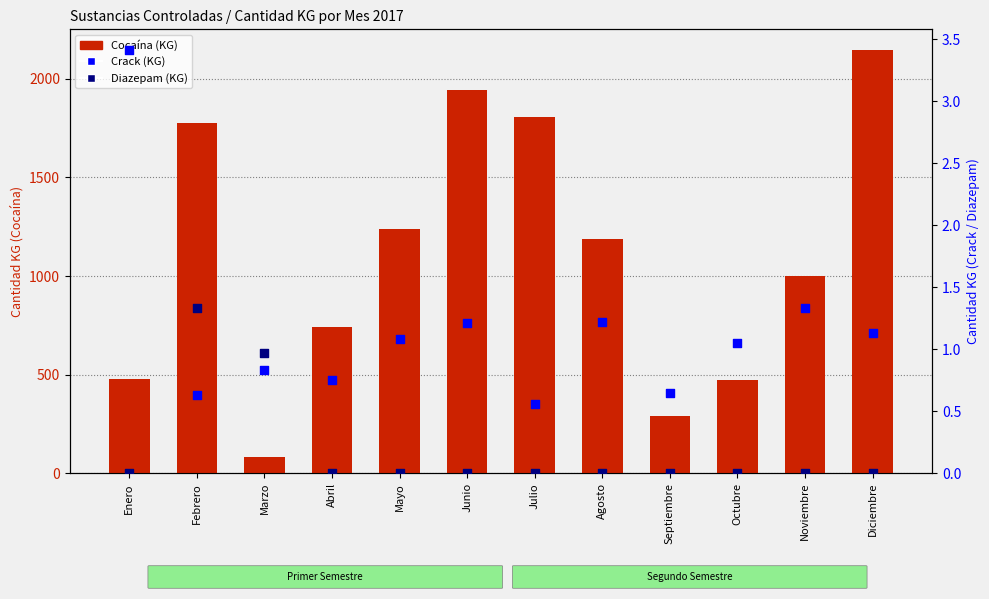

What are all the series names shown in the legend?

Cocaína, Crack, Diazepam